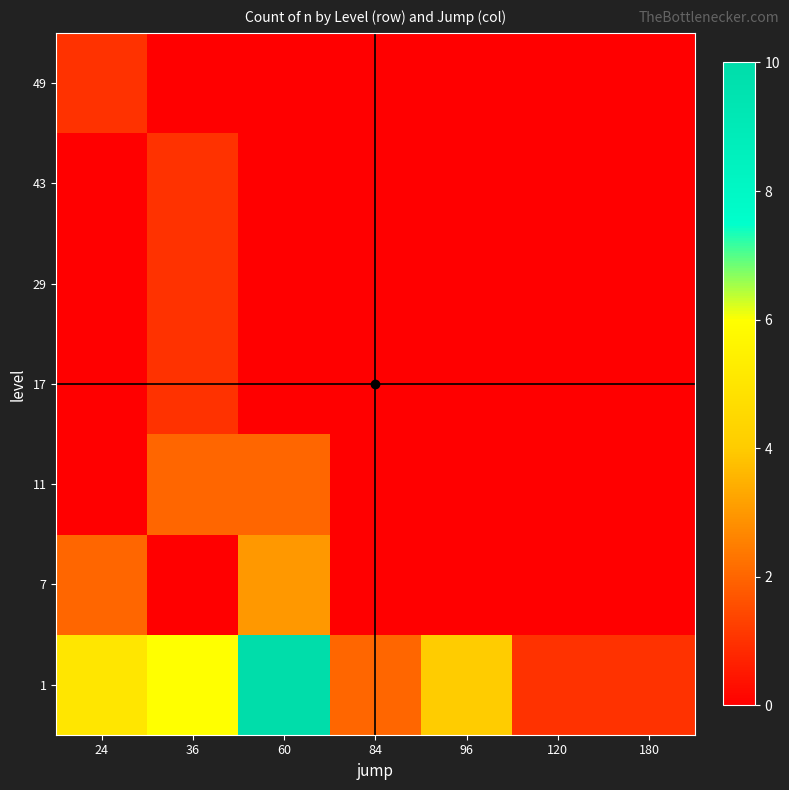

Which label corresponds to the largest value in the chart?

60